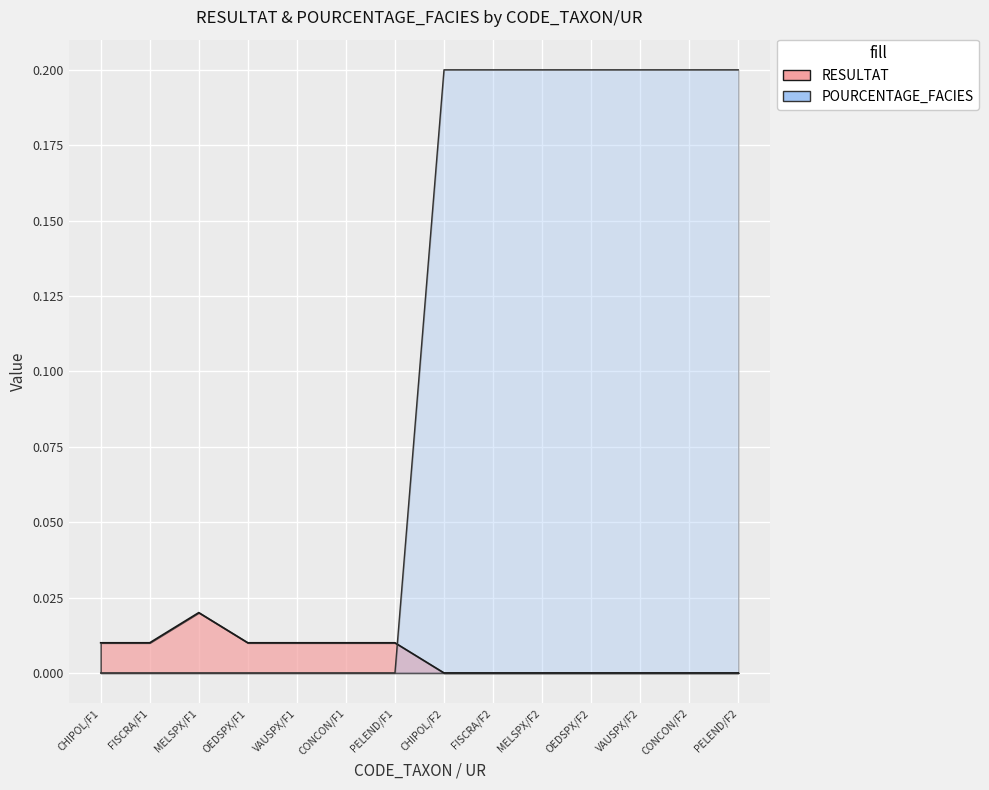

Where is POURCENTAGE_FACIES nearest to the value 0?

CHIPOL/F1